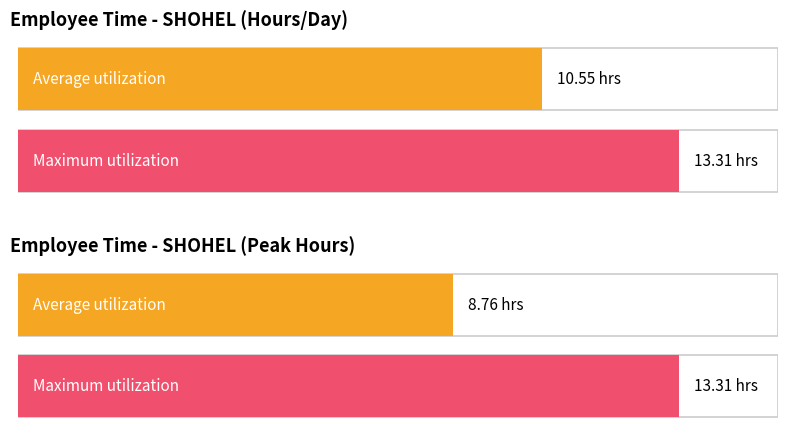

At which label does Maximum utilization first exceed 11?

1